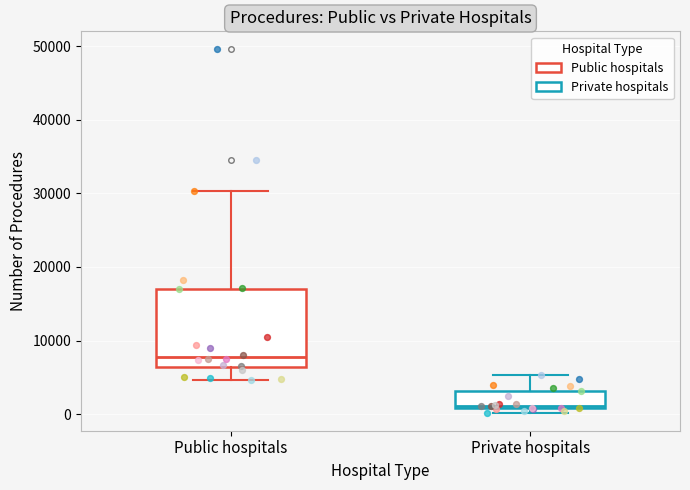

Comparing the boxes themselves (not the whiskers), which one is the tallest?

Public hospitals